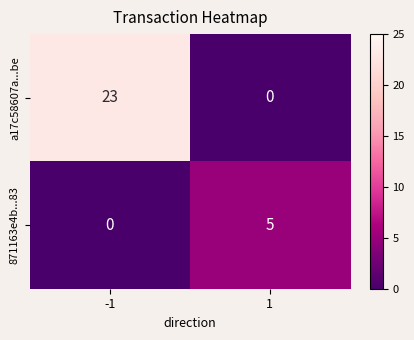

Rank the series by their maximum value, from highest to lowest.

a17c58607a...be, 871163e4b...83